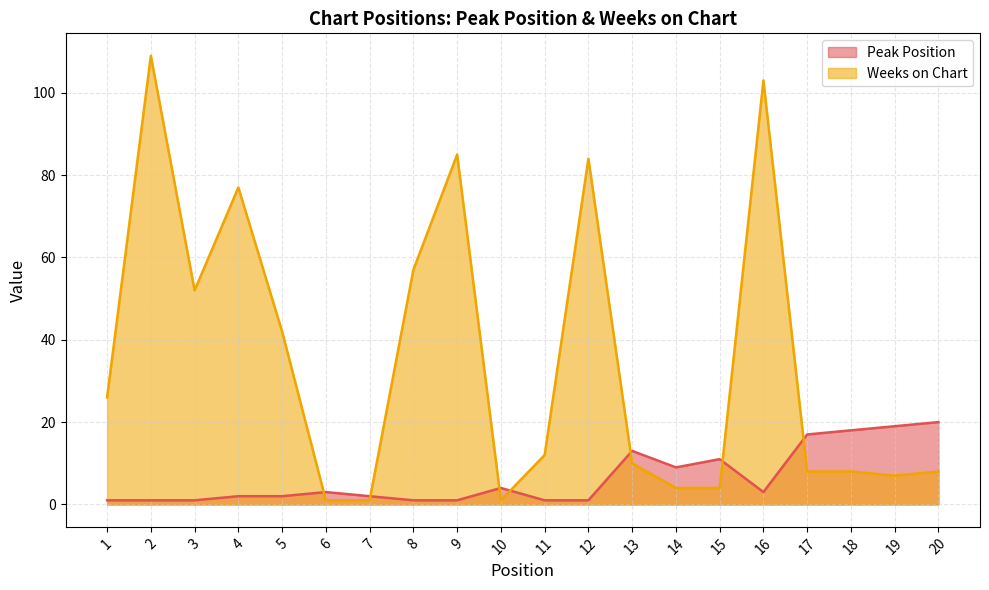

List the series in order of their overall mean, lowest first.

Peak Position, Weeks on Chart